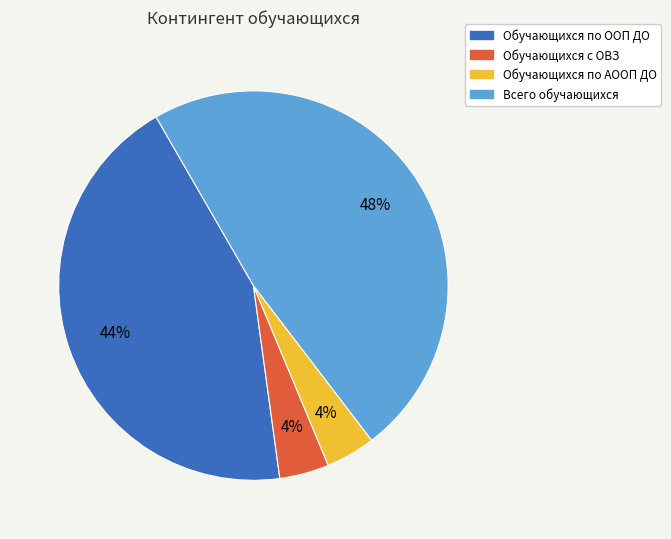

Combined, do Обучающихся по ООП ДО and Обучающихся с ОВЗ account for over 50%?

No